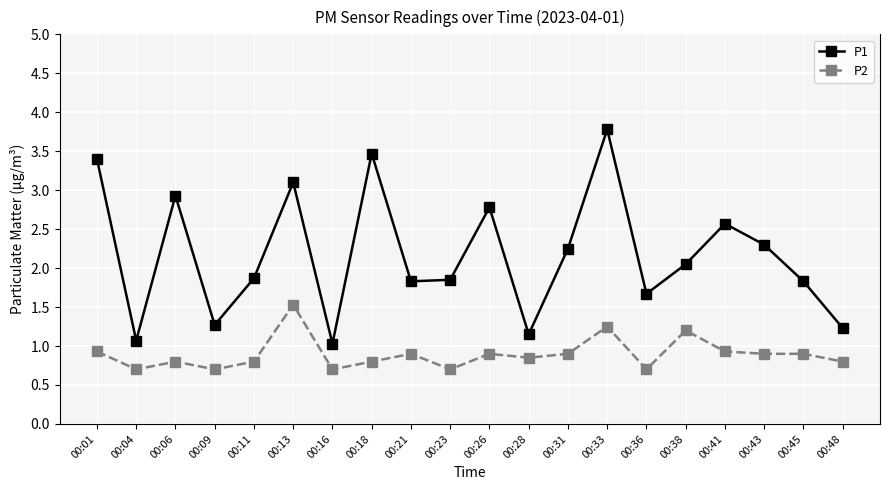

List the series in order of their overall mean, lowest first.

P2, P1